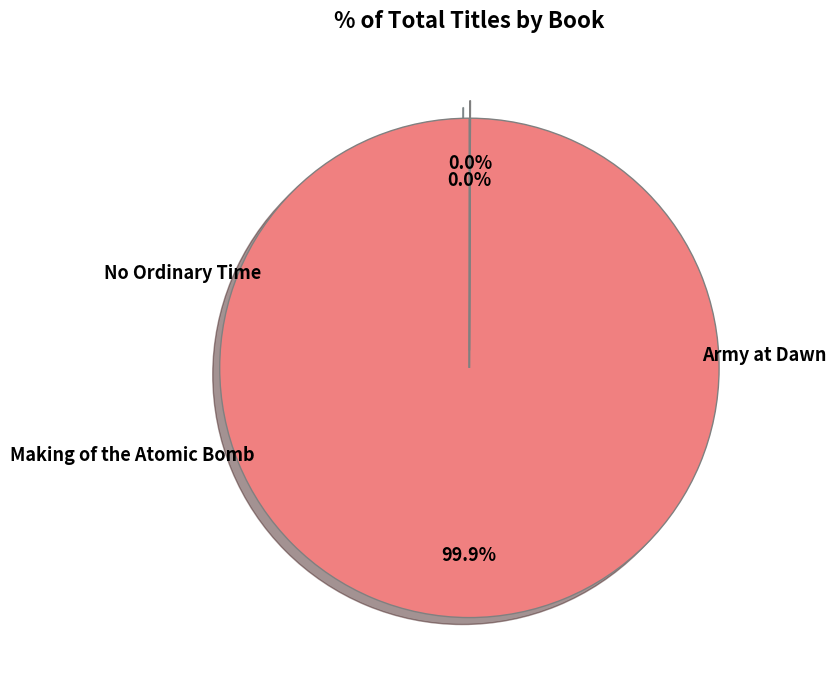

Does any single category account for the majority?

Yes